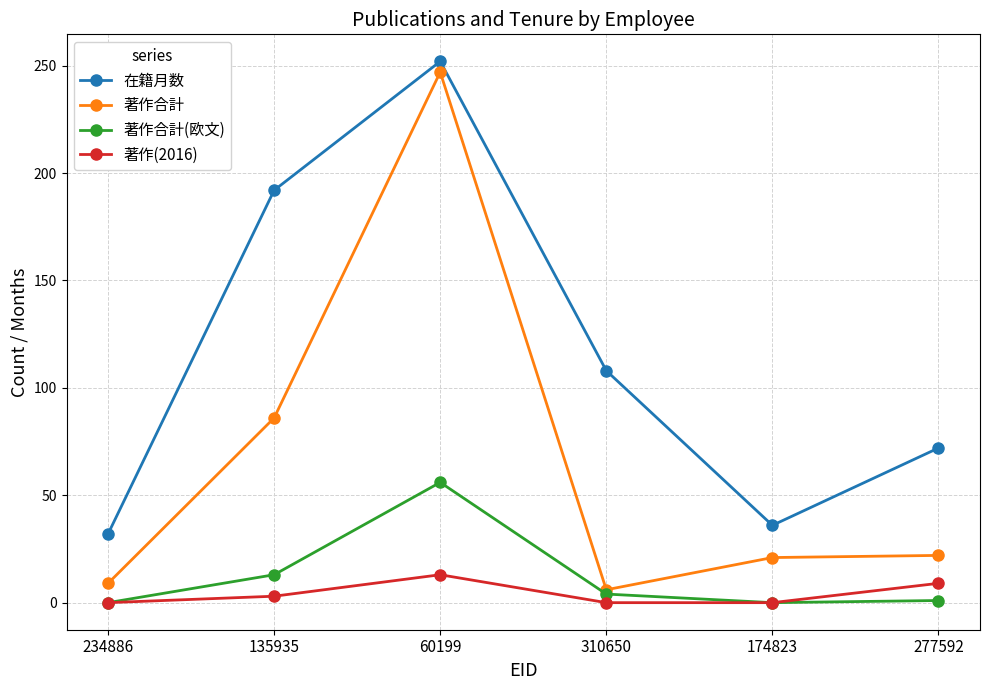

What is the minimum value for 著作合計?

6